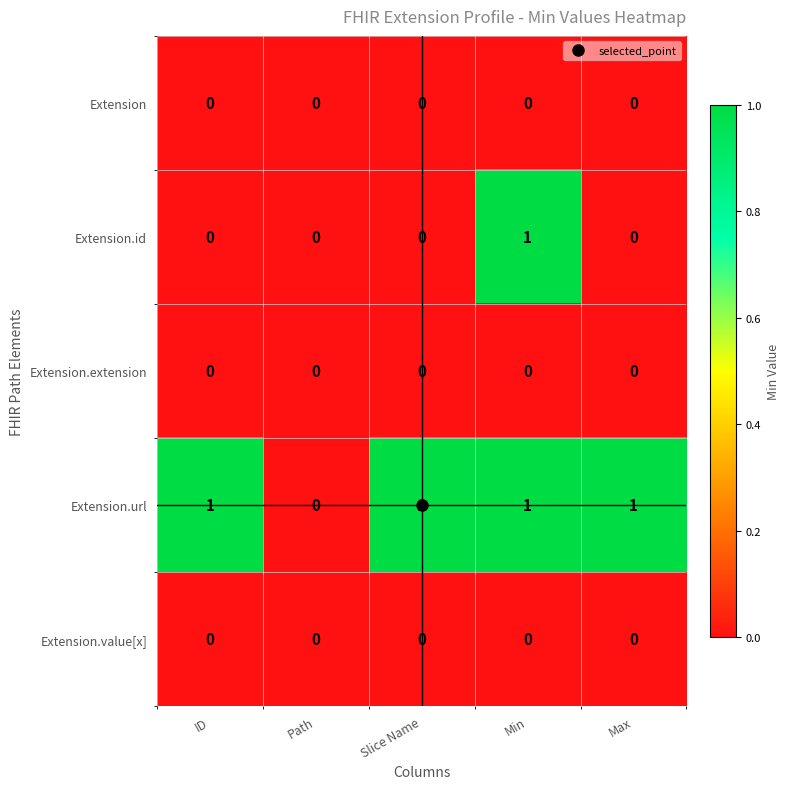

Which series changed the most between Slice Name and Min?

Extension.id